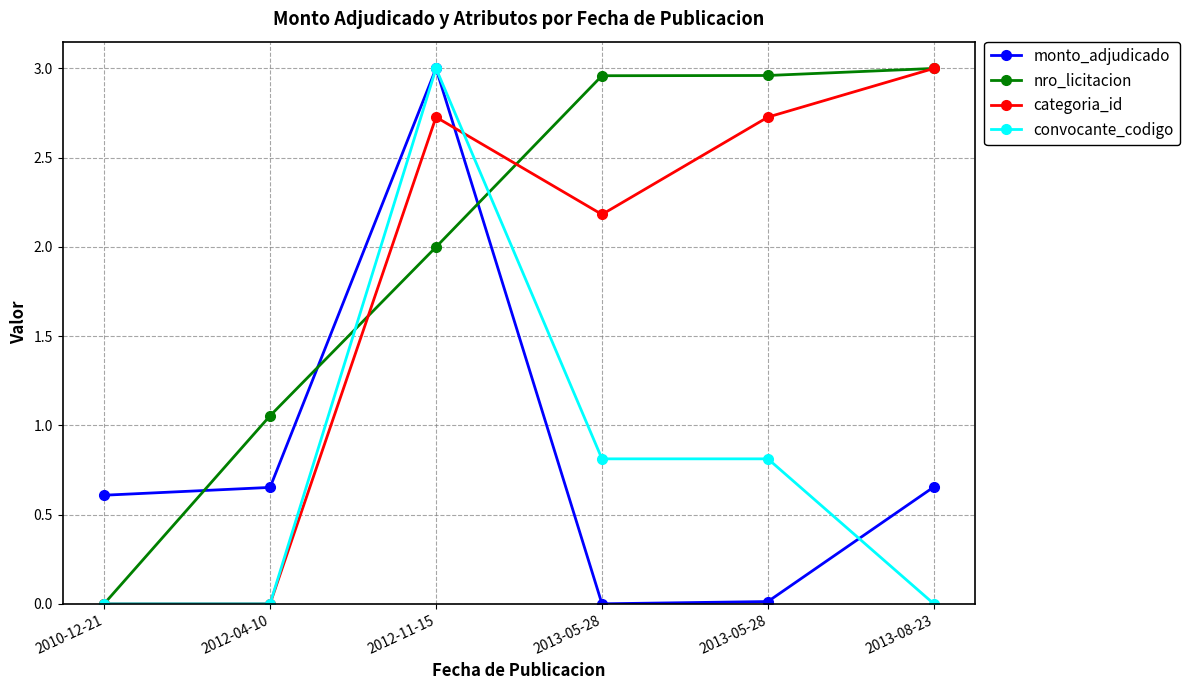

What are all the series names shown in the legend?

monto_adjudicado, nro_licitacion, categoria_id, convocante_codigo